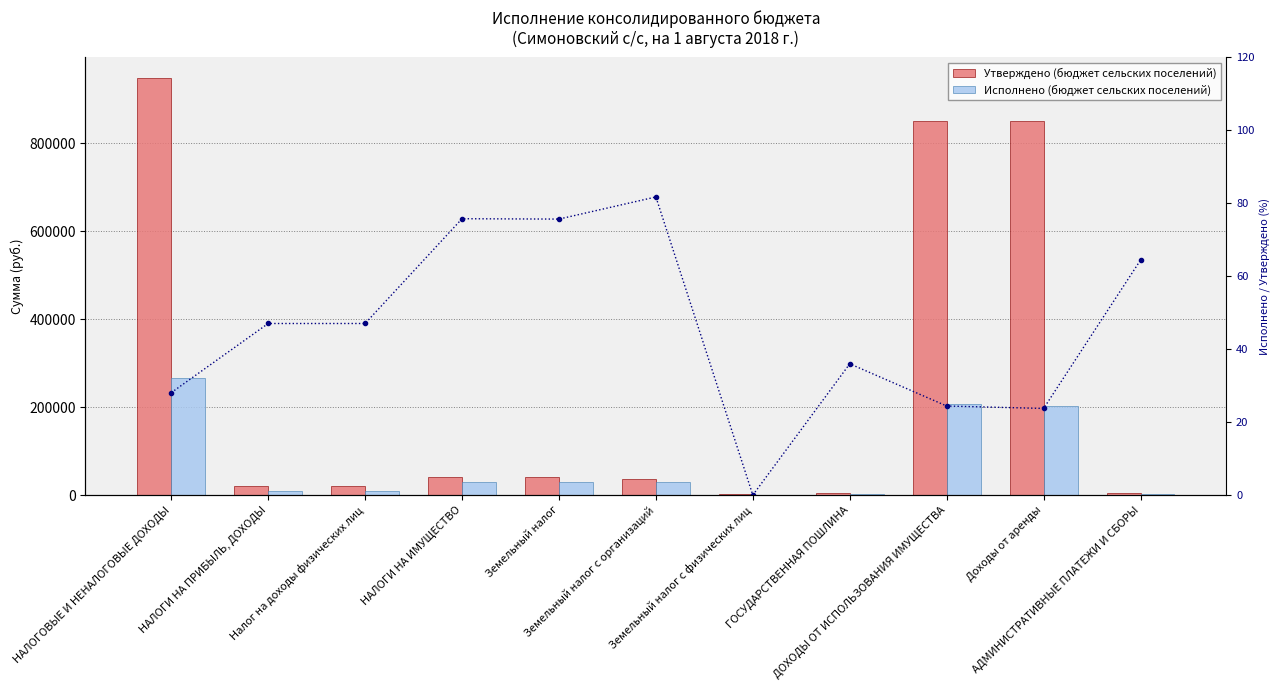

What is the maximum value shown in the chart?

948200.0